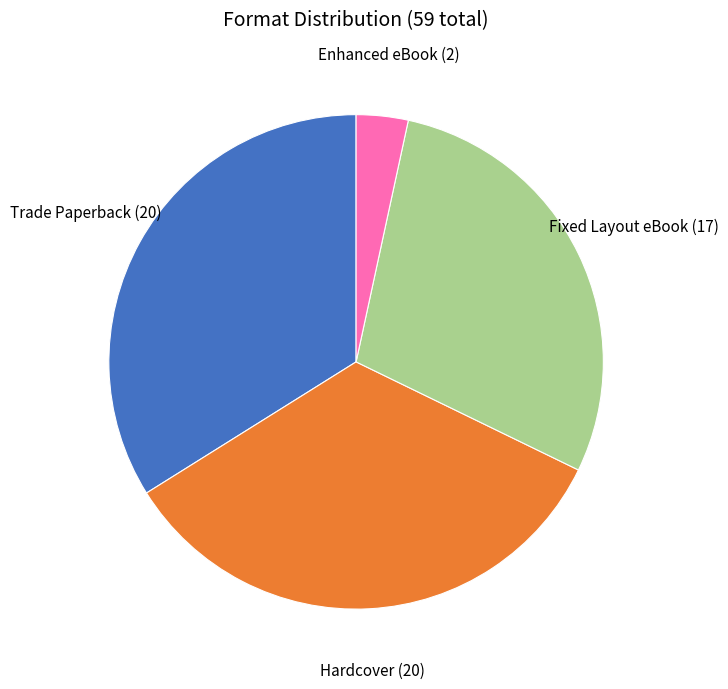

True or false: Hardcover accounts for 39% of the total.

False